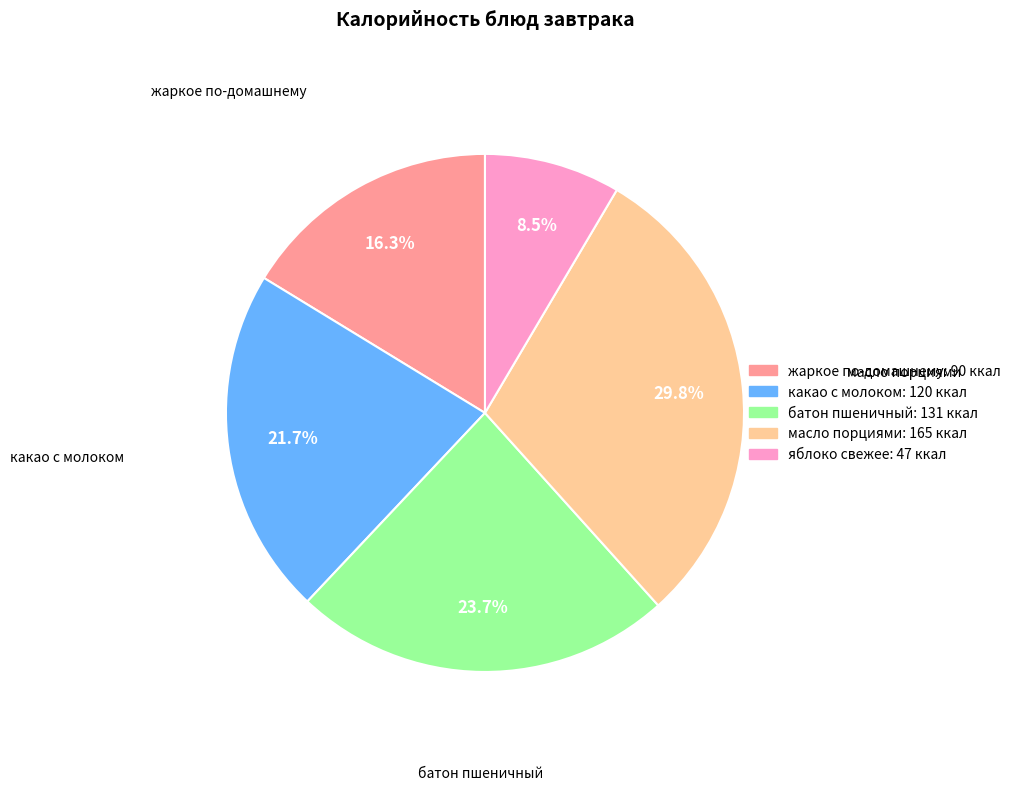

To the nearest percent, what portion does яблоко свежее represent?

8%